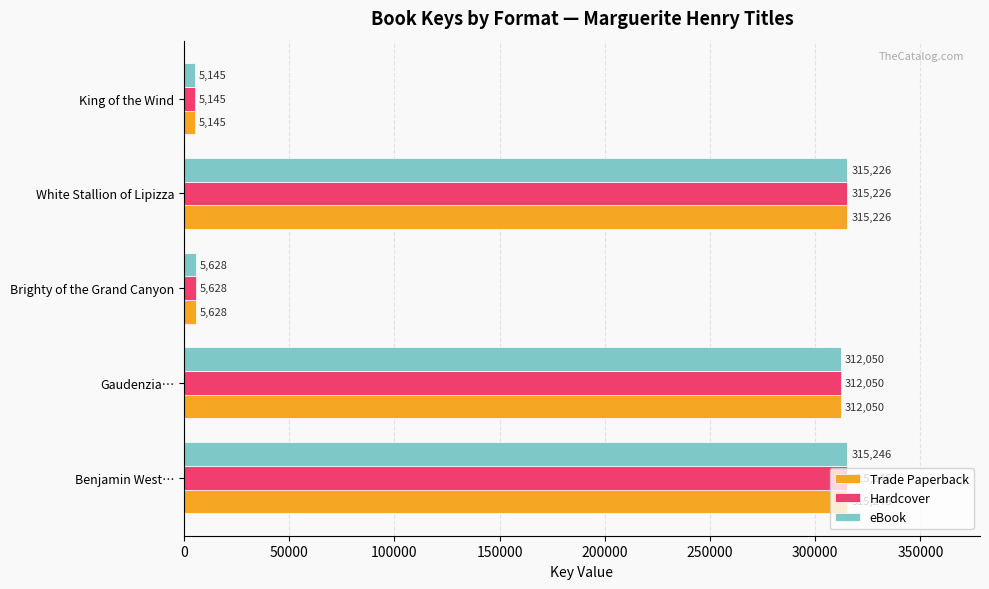

Which category has the highest value in the Trade Paperback series?

Benjamin West…